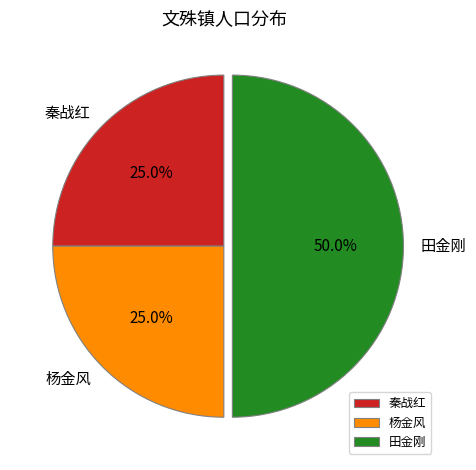

Does 杨金风 account for over 50% of the chart?

No